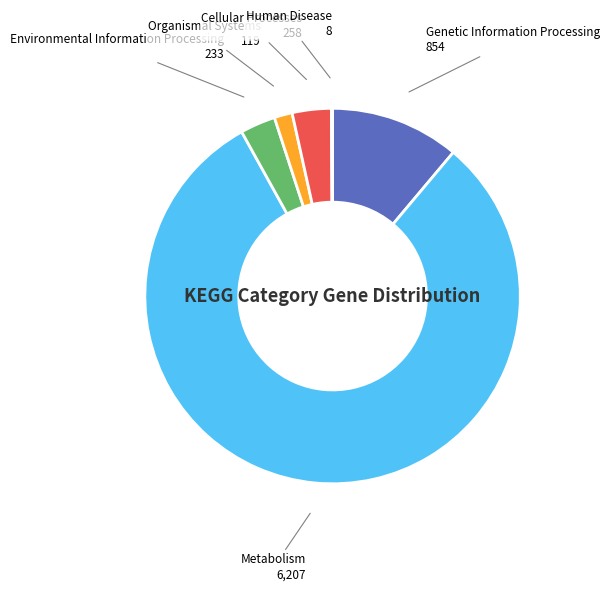

Combined, do Genetic Information Processing and Environmental Information Processing account for over 50%?

No